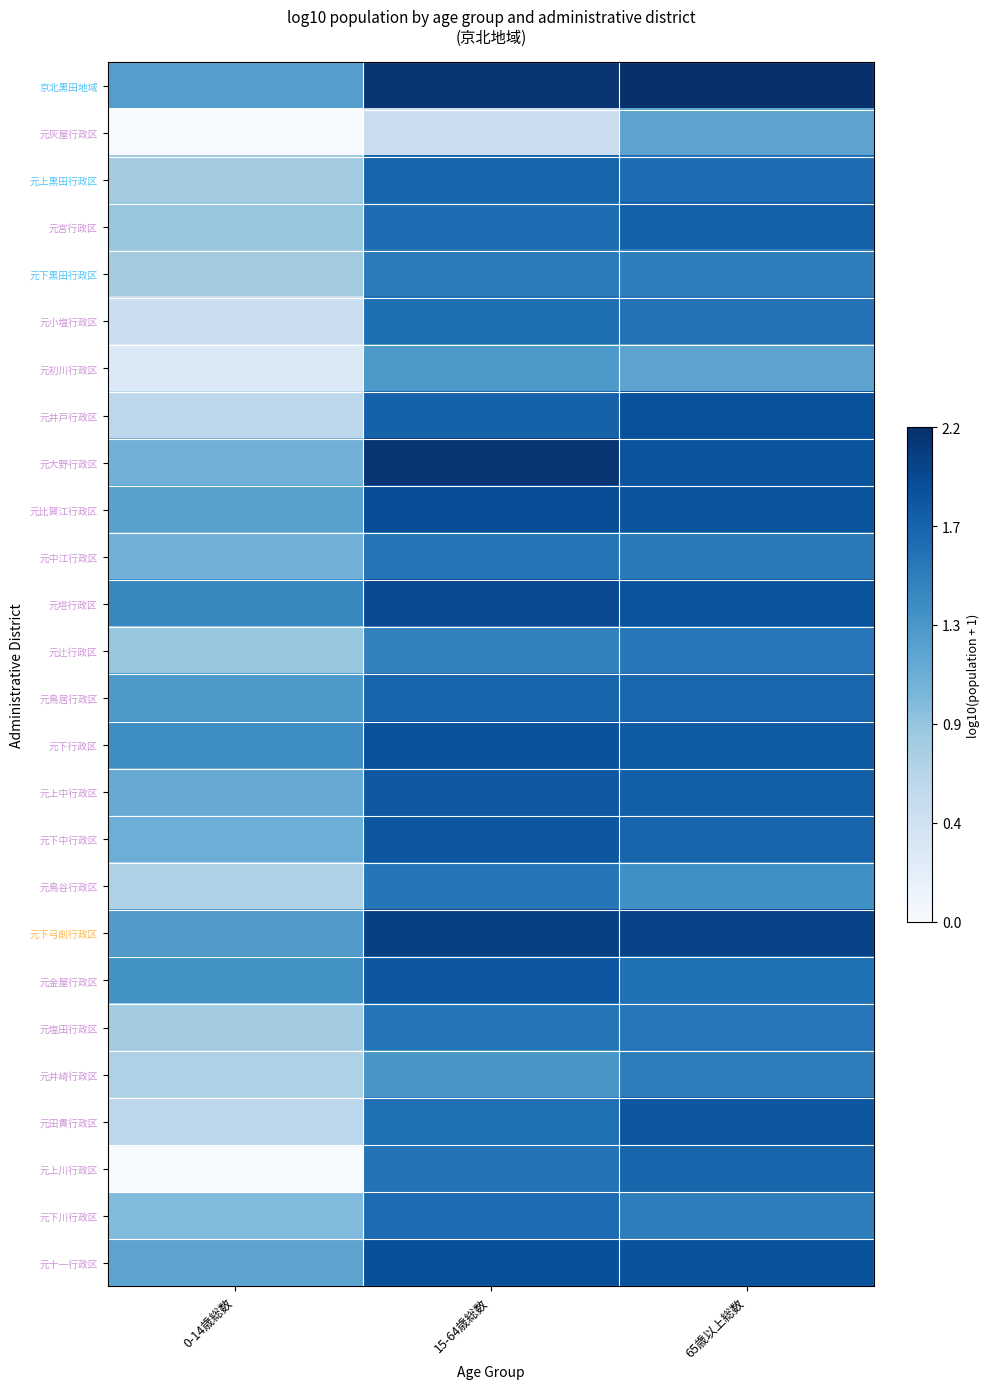

Which series has the largest total across all categories?

京北黒田地域